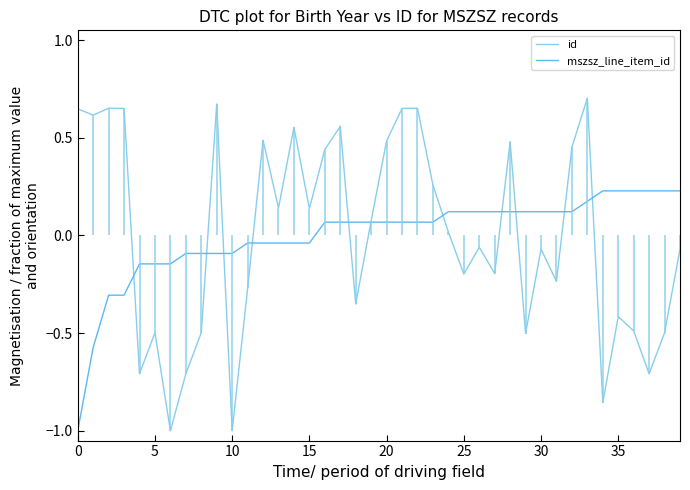

What is the label of the 22nd point from the left?

21